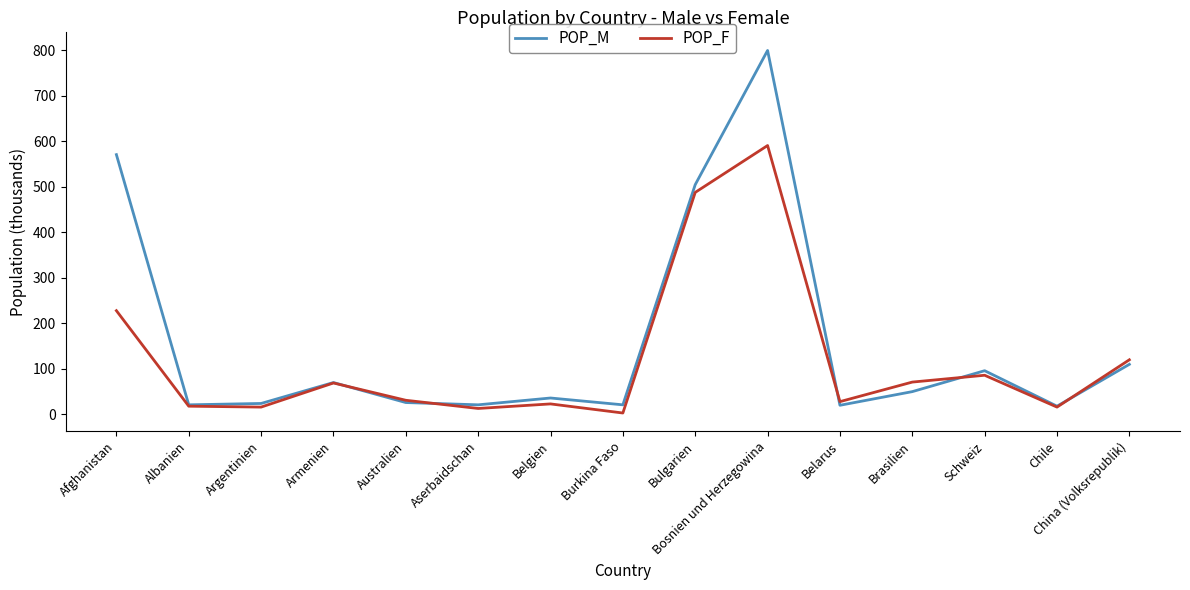

What is the sum of all POP_M values?

2389